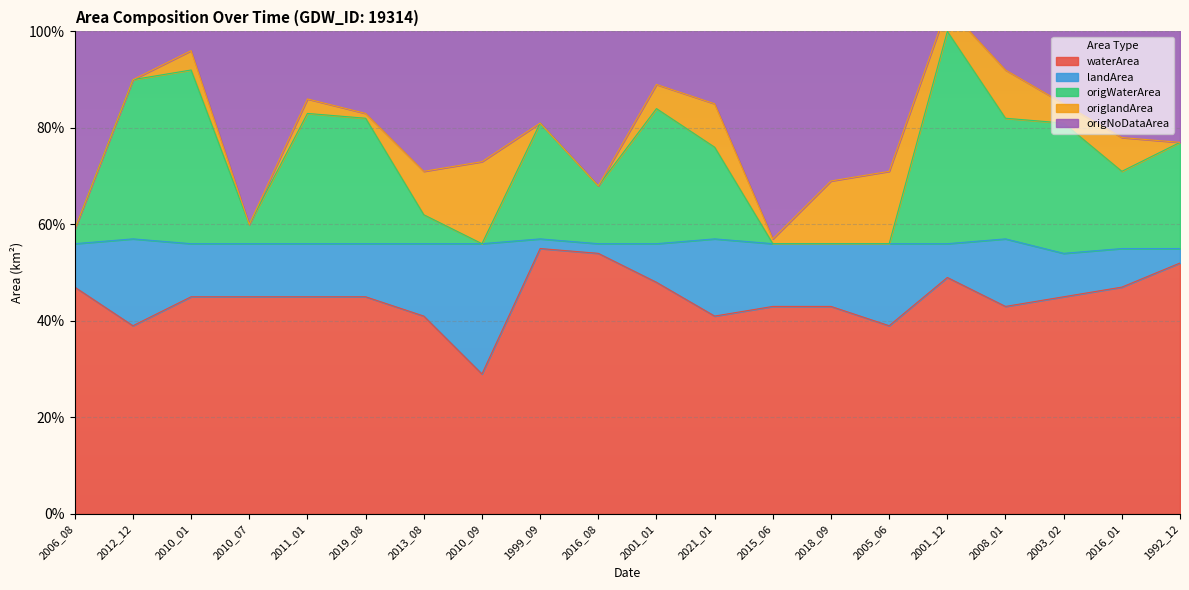

Is the value of origNoDataArea at 2021_01 greater than the value of waterArea at 2021_01?

Yes